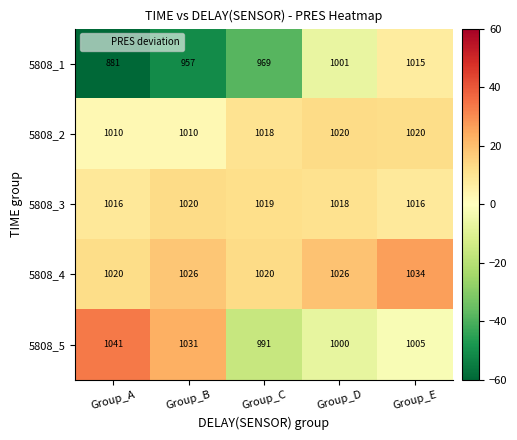

Rank the series at Group_B from lowest to highest value.

5808_1, 5808_2, 5808_3, 5808_4, 5808_5